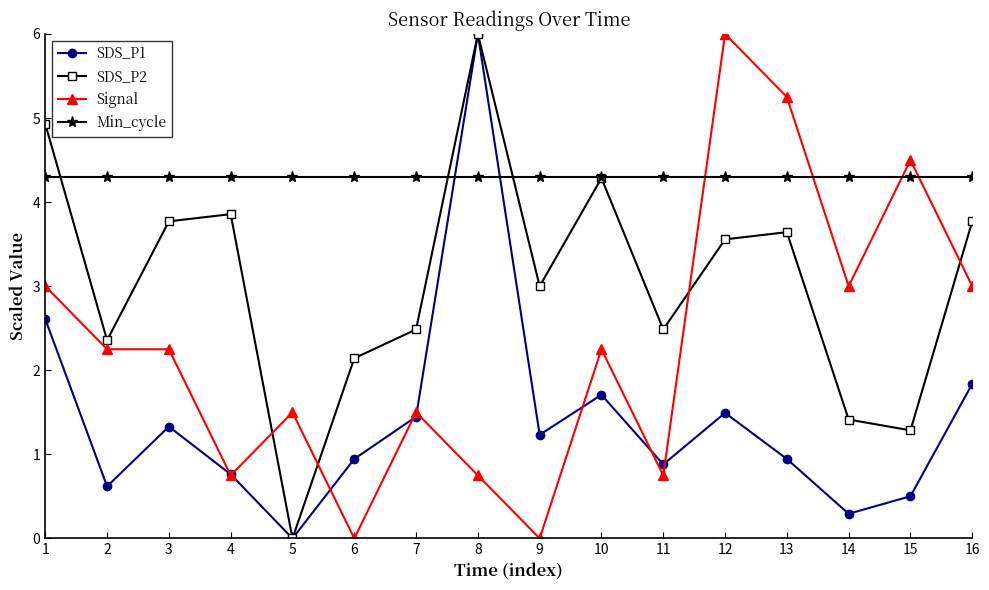

True or false: Signal and Min_cycle cross at least once.

True